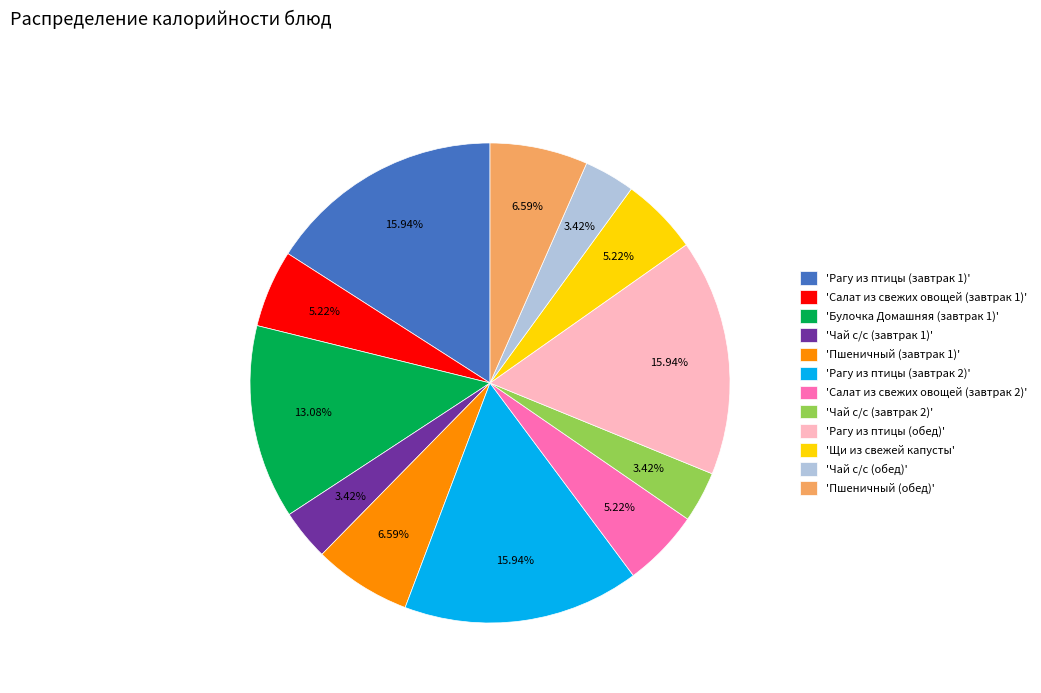

Combined, do 'Рагу из птицы (завтрак 2)' and 'Чай с/с (обед)' account for over 50%?

No